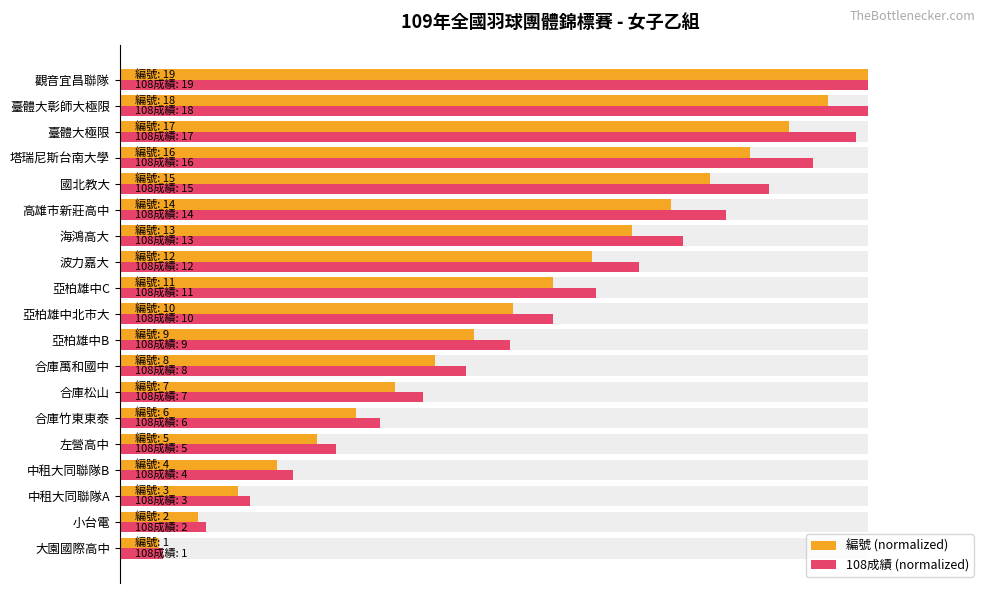

How many bars are there in total?

38